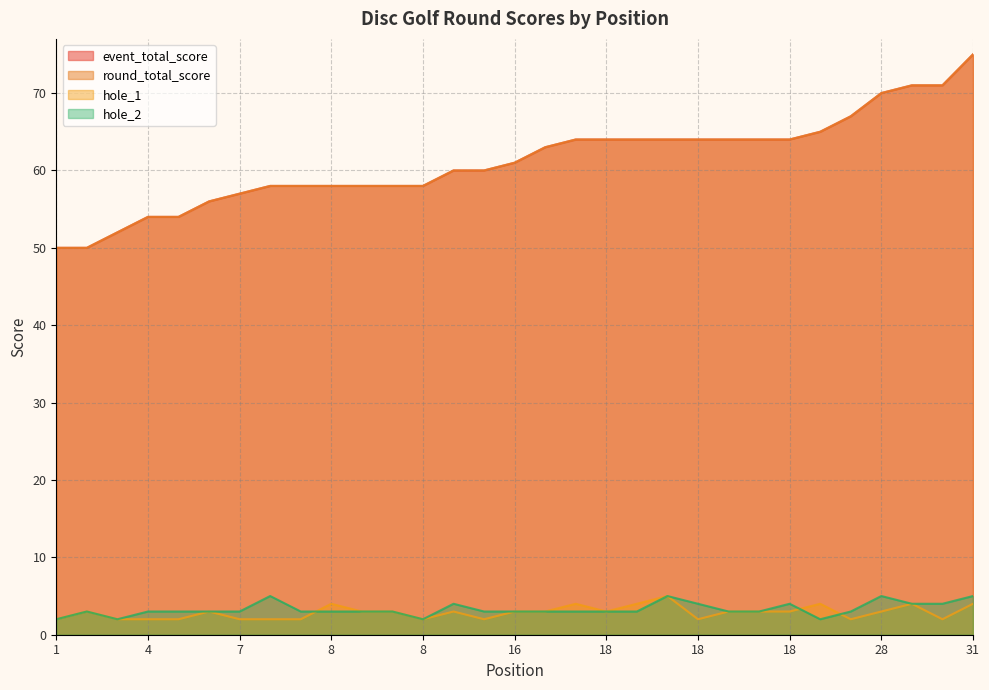

At 4, list the series in order from smallest to largest.

hole_1, hole_2, event_total_score, round_total_score